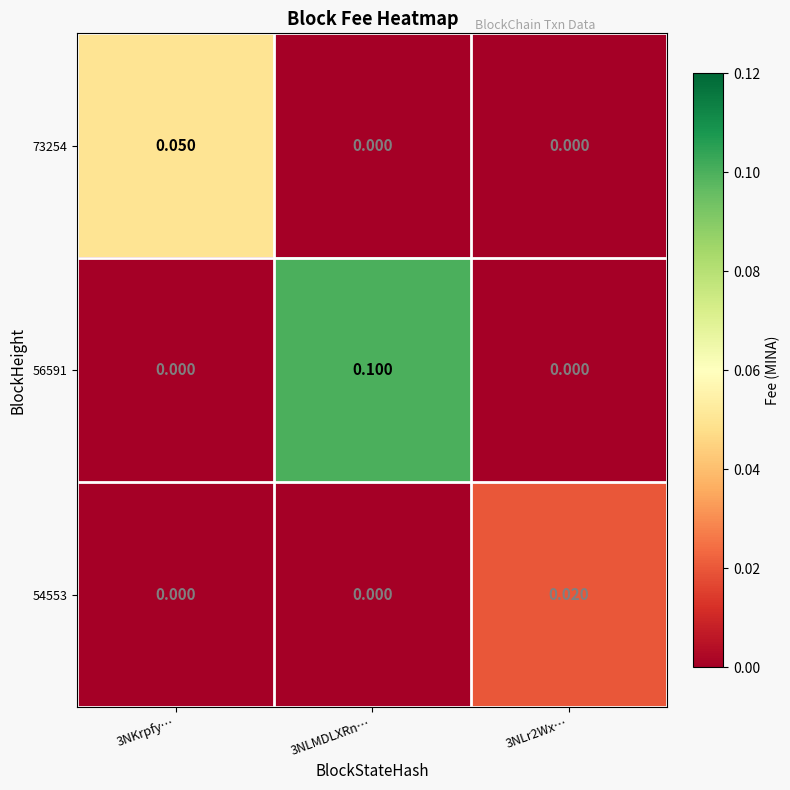

Which series has the widest spread of values?

56591